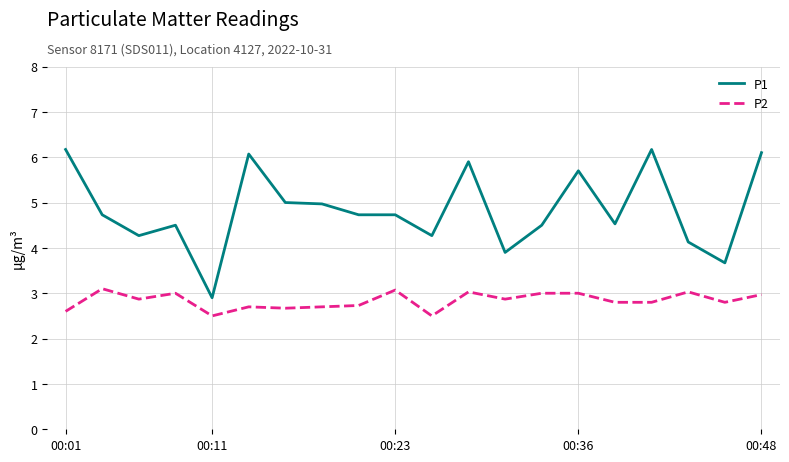

Reading right to left, extract all data points from this chart.

P1: 6.1	3.7	4.1	6.2	4.5	5.7	4.5	3.9	5.9	4.3	4.7	4.7	5.0	5.0	6.1	2.9	4.5	4.3	4.7	6.2
P2: 3.0	2.8	3.0	2.8	2.8	3.0	3.0	2.9	3.0	2.5	3.1	2.7	2.7	2.7	2.7	2.5	3.0	2.9	3.1	2.6